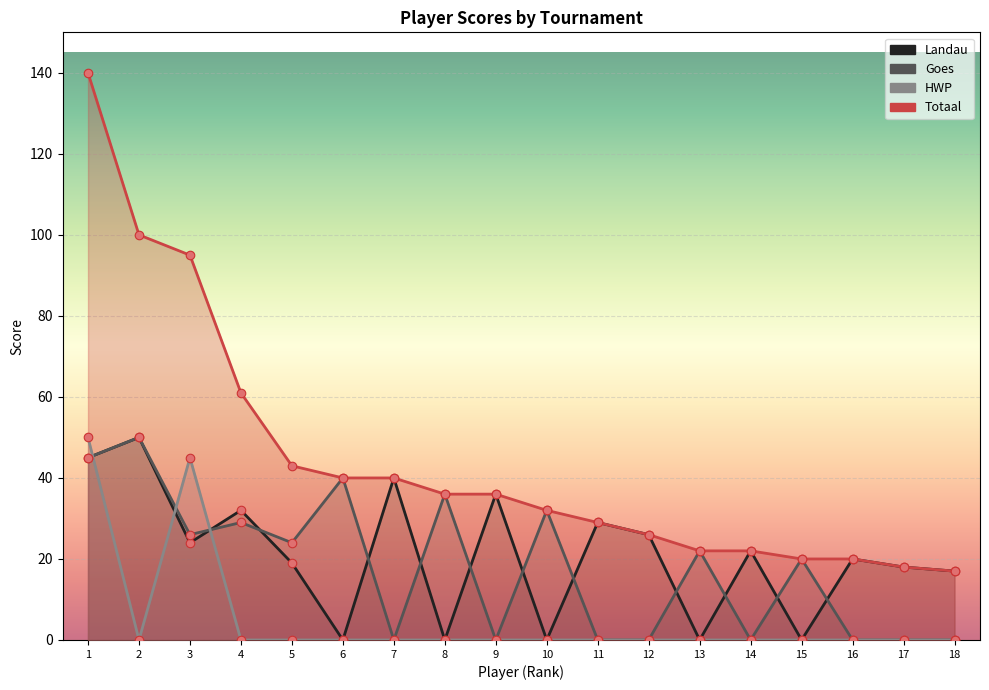

What are all the series names shown in the legend?

Landau, Goes, HWP, Totaal